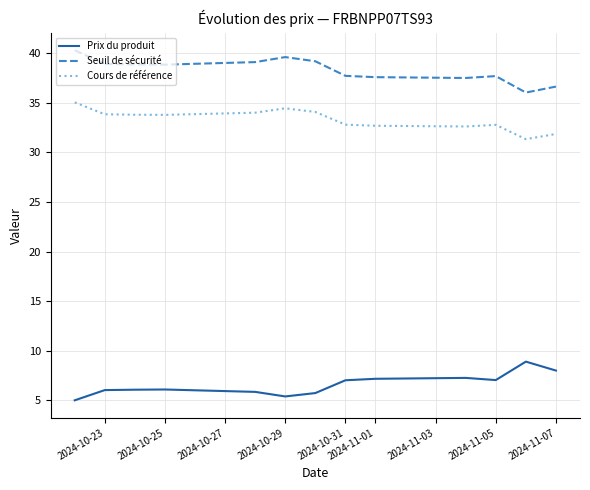

True or false: Prix du produit and Seuil de sécurité intersect in this chart.

False